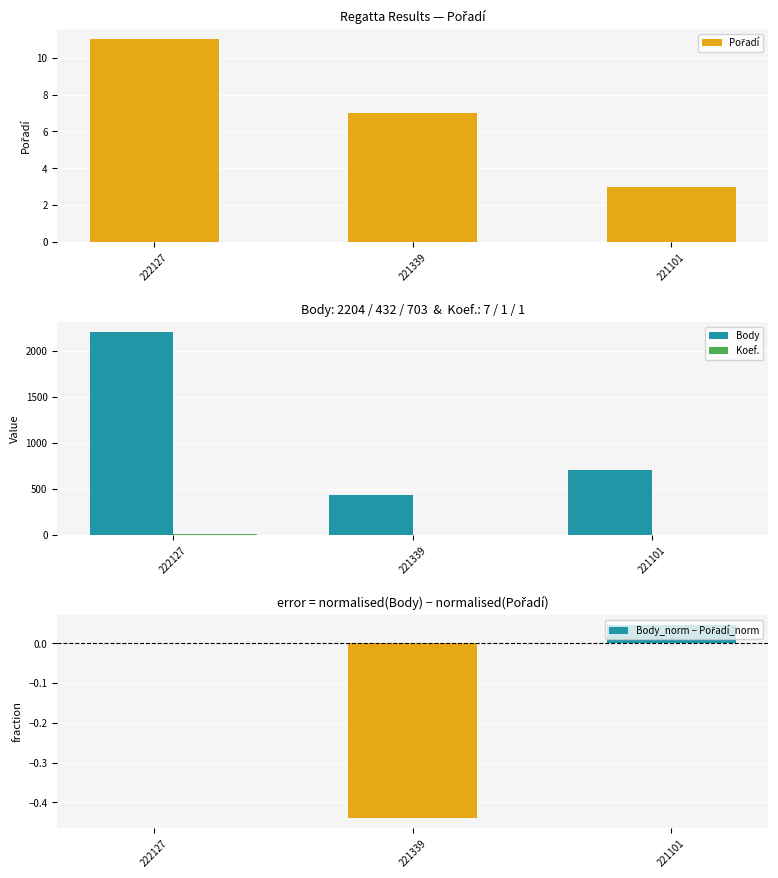

How many data points in Pořadí are above 7?

1